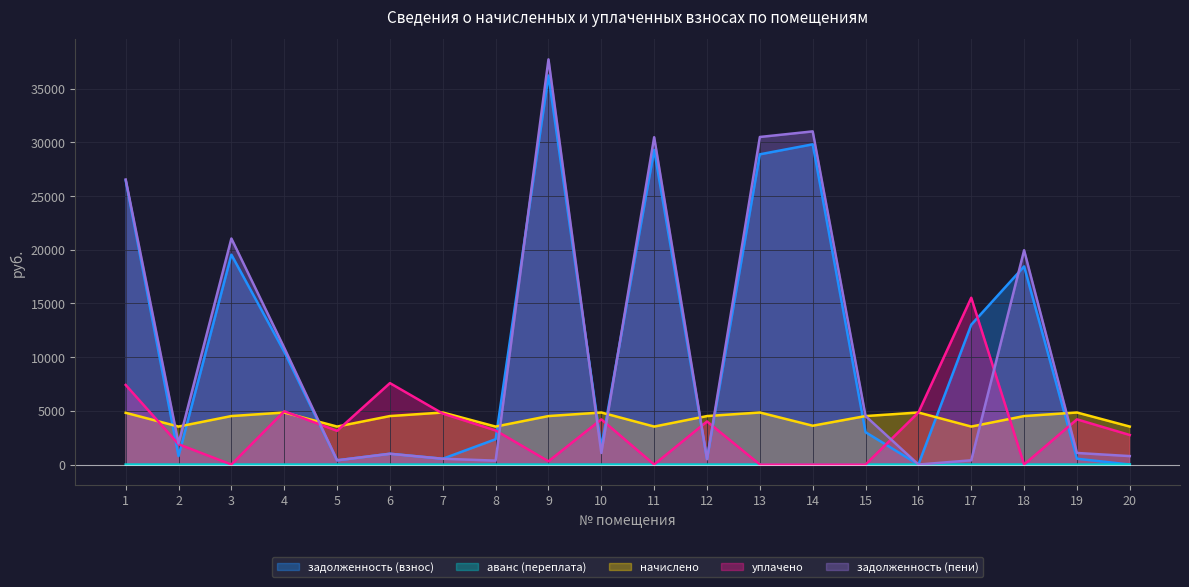

How many intersections are there between задолженность (пени) and задолженность (взнос)?

6